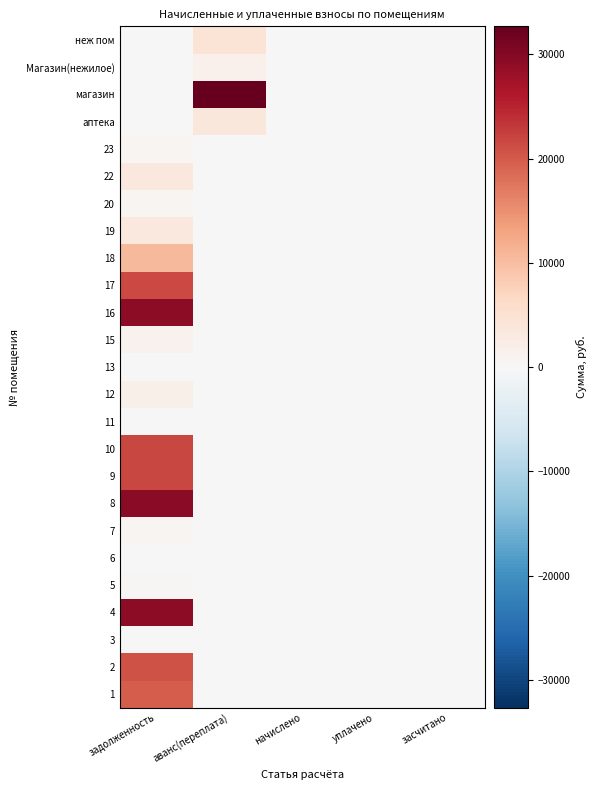

Rank the series by their maximum value, from lowest to highest.

6, 11, 13, 3, 5, 23, 20, 7, 15, Магазин(нежилое), 12, 19, 22, аптека, неж пом, 18, 1, 2, 17, 10, 9, 16, 4, 8, магазин